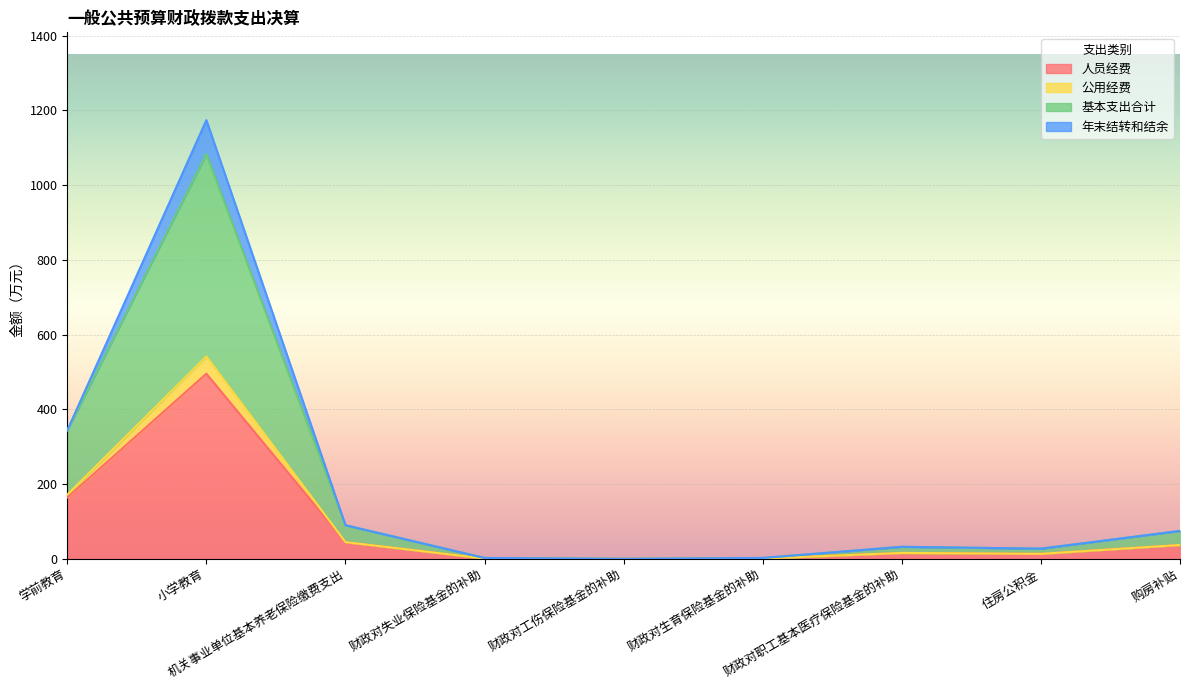

True or false: 公用经费 and 基本支出合计 cross at least once.

False